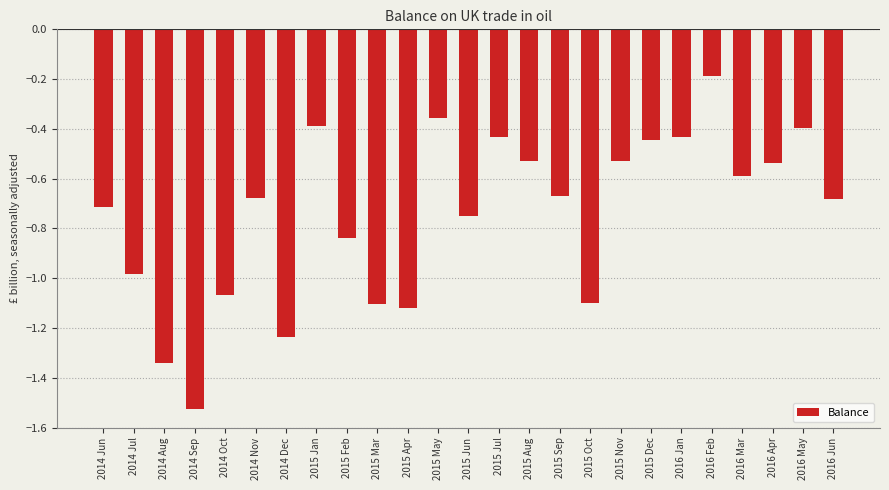

Count the number of categories in the chart.

25